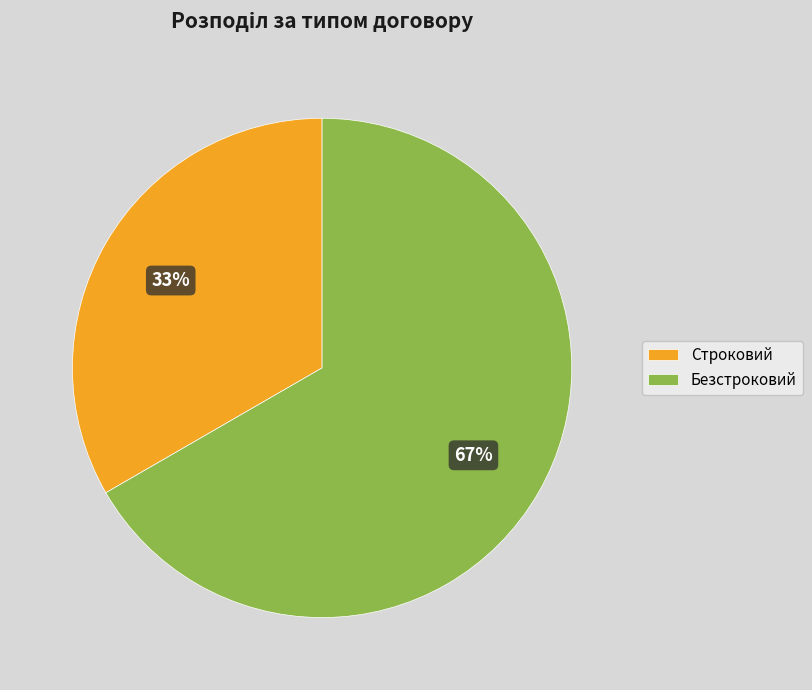

Between Безстроковий and Строковий, which is larger?

Безстроковий